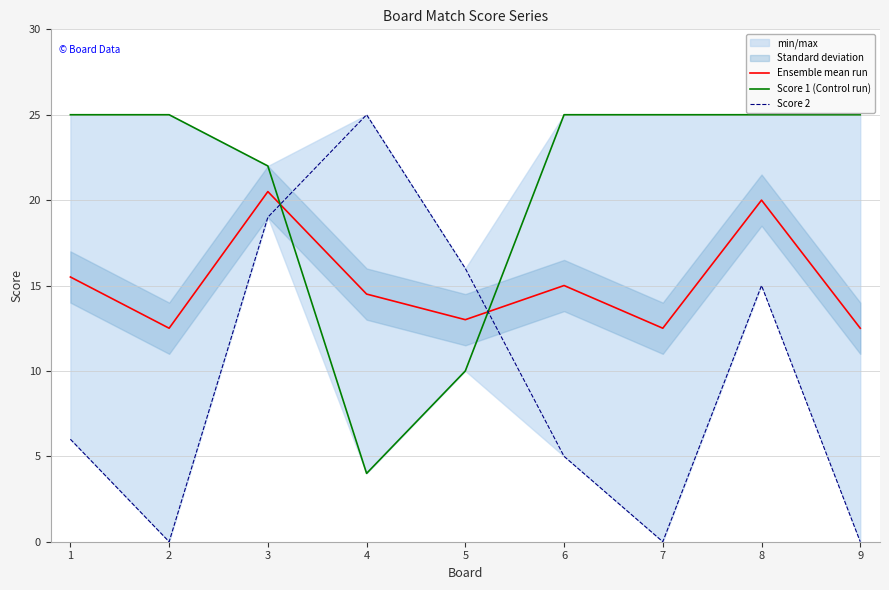

After their last crossing, which series has the higher values: Score 2 or Ensemble mean run?

Ensemble mean run